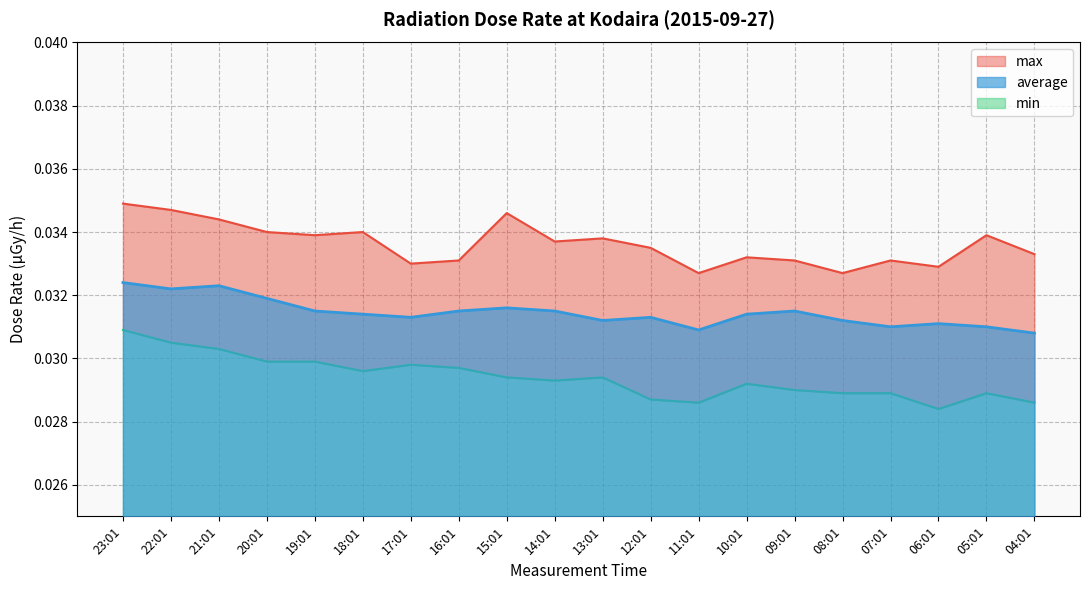

Which series changed the most between 20:01 and 18:01?

average